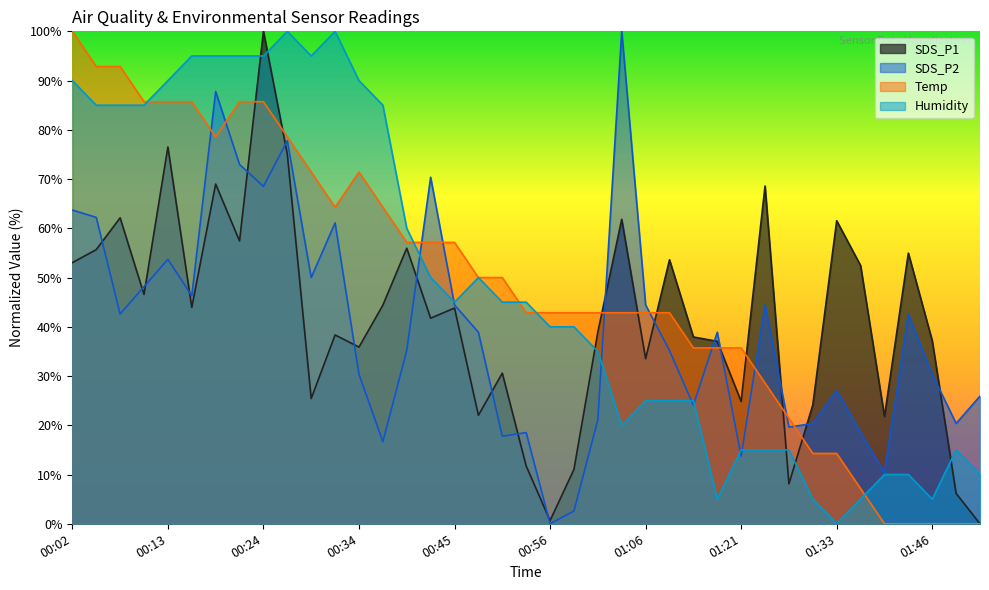

Which series has the widest spread of values?

SDS_P1